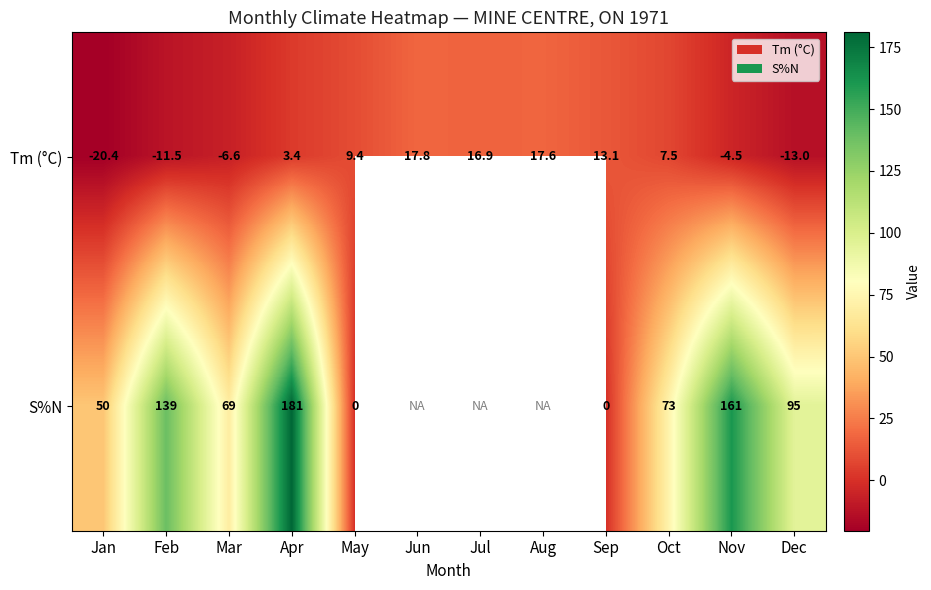

List the labels in order of Tm (°C) value, smallest first.

Jan, Dec, Feb, Mar, Nov, Apr, Oct, May, Sep, Jul, Aug, Jun